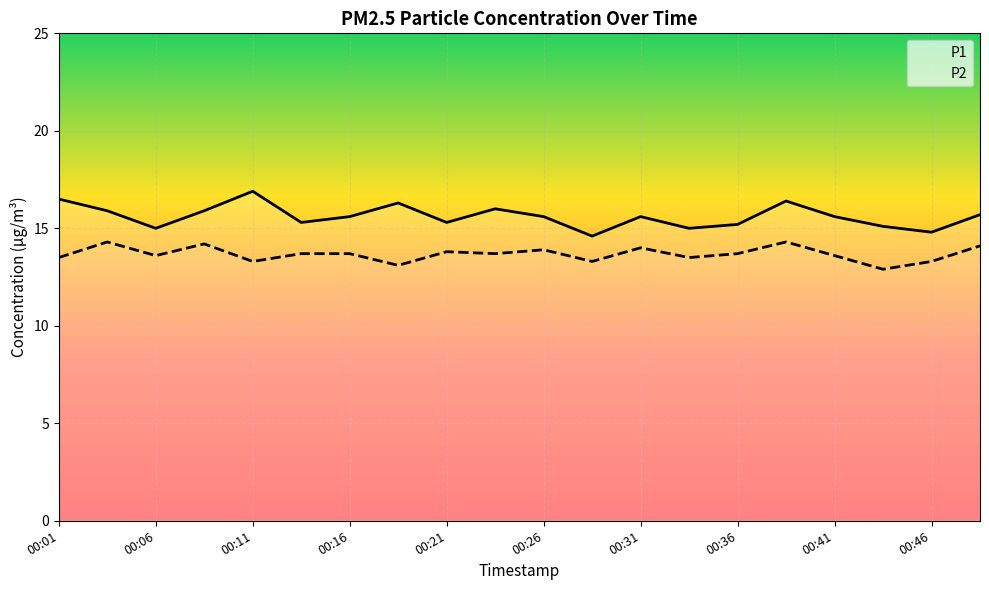

The value of P2 at 00:41 is 13.6. True or false?

True